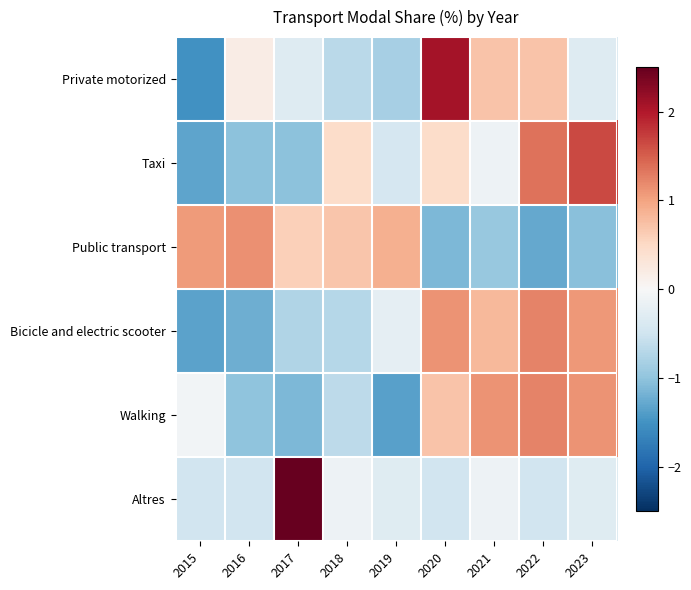

Reading left to right, extract all data points from this chart.

Private motorized: 2015=-1.5	2016=0.2	2017=-0.3	2018=-0.7	2019=-0.8	2020=2.1	2021=0.7	2022=0.7	2023=-0.3
Taxi: 2015=-1.3	2016=-1.0	2017=-1.0	2018=0.5	2019=-0.4	2020=0.5	2021=-0.1	2022=1.4	2023=1.6
Public transport: 2015=1.1	2016=1.1	2017=0.6	2018=0.7	2019=0.9	2020=-1.1	2021=-0.9	2022=-1.3	2023=-1.0
Bicicle and electric scooter: 2015=-1.3	2016=-1.2	2017=-0.8	2018=-0.7	2019=-0.2	2020=1.1	2021=0.8	2022=1.2	2023=1.1
Walking: 2015=-0.1	2016=-1.0	2017=-1.1	2018=-0.6	2019=-1.4	2020=0.7	2021=1.1	2022=1.2	2023=1.1
Altres: 2015=-0.5	2016=-0.5	2017=2.8	2018=-0.1	2019=-0.3	2020=-0.5	2021=-0.1	2022=-0.5	2023=-0.3